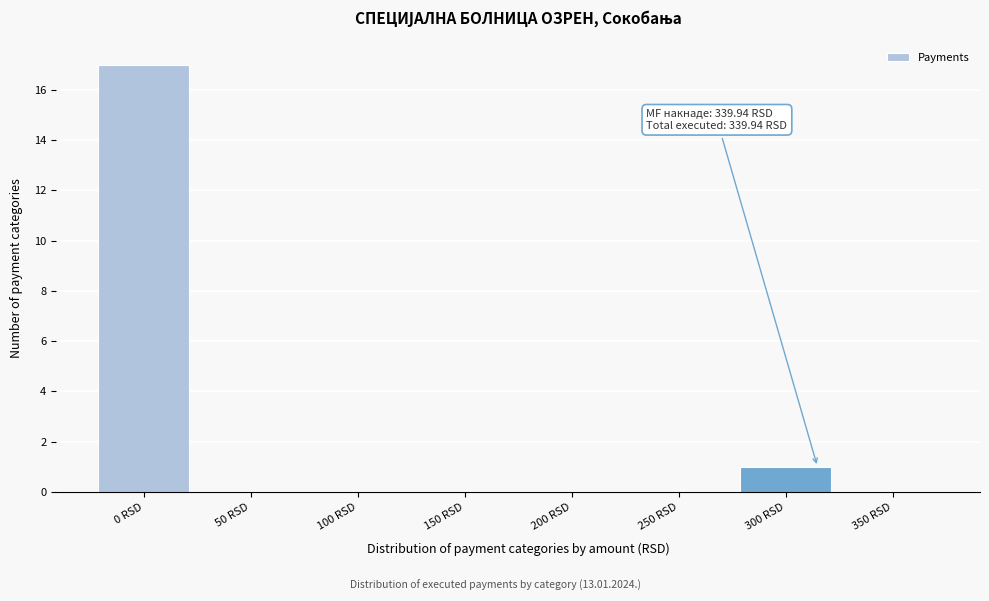

Reading left to right, extract all data points from this chart.

0 RSD=17	50 RSD=0	100 RSD=0	150 RSD=0	200 RSD=0	250 RSD=0	300 RSD=1	350 RSD=0